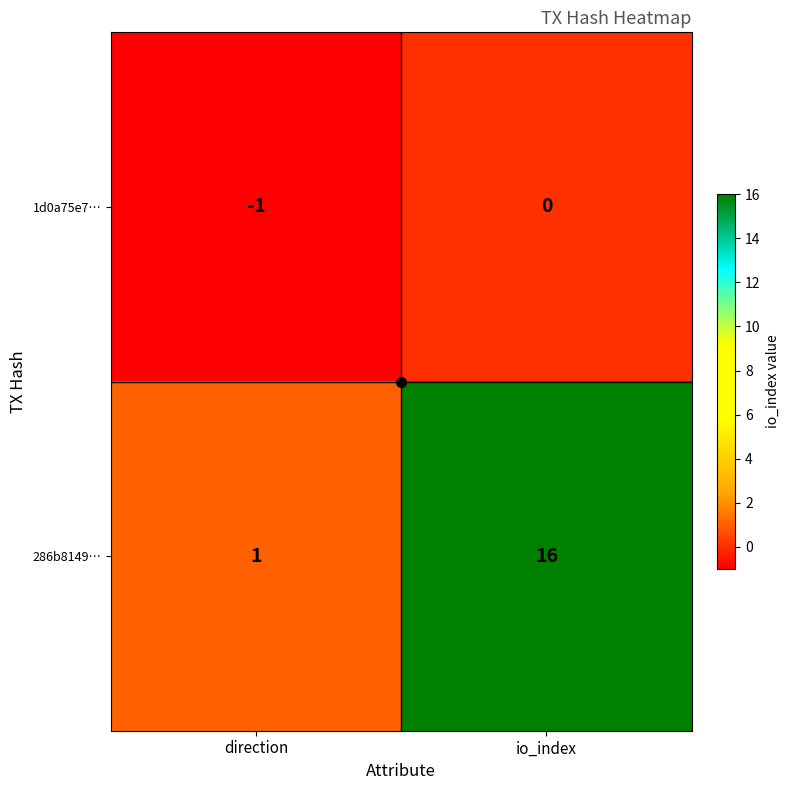

Which category has the highest value in the 286b8149… series?

io_index